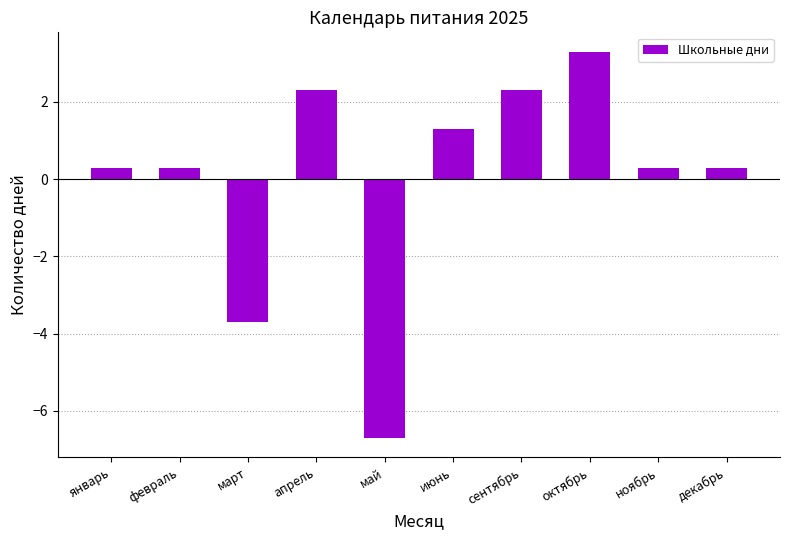

Reading left to right, transcribe all the data shown in this chart.

0.3	0.3	-3.7	2.3	-6.7	1.3	2.3	3.3	0.3	0.3